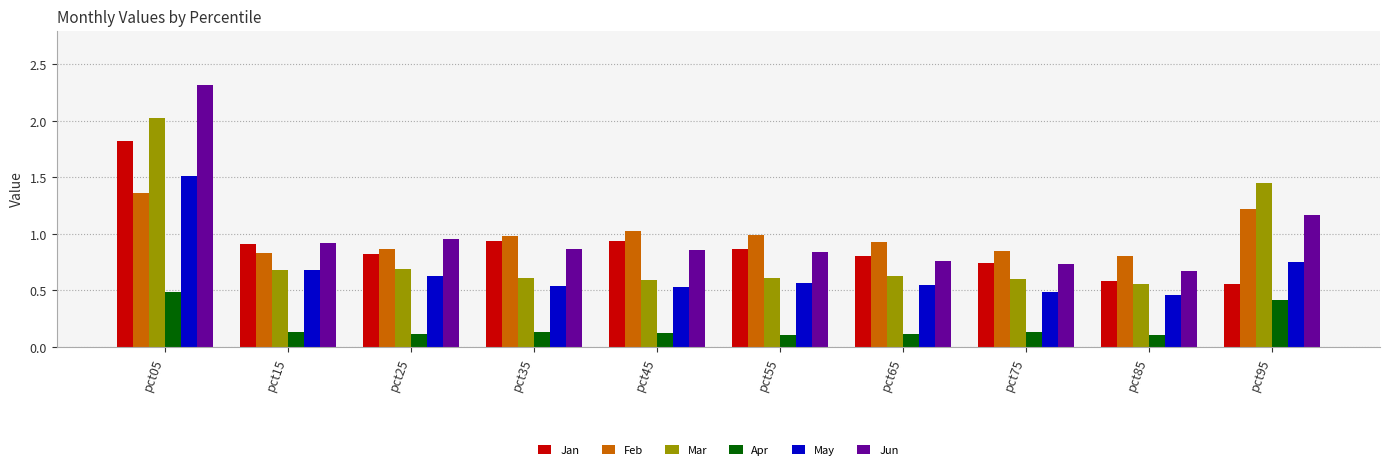

Count the number of categories in the chart.

10